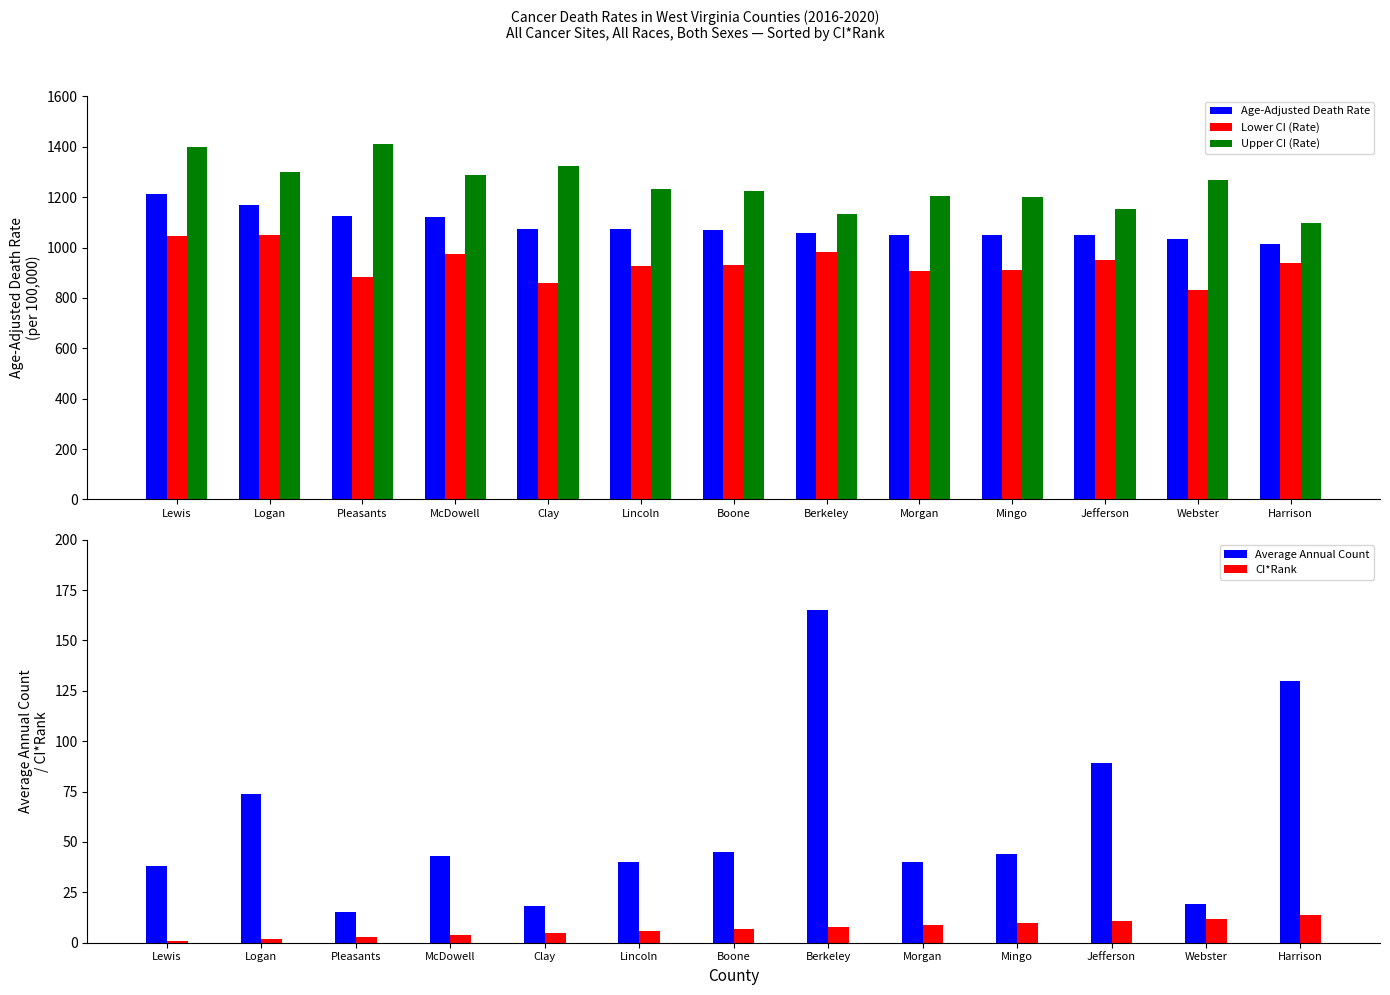

True or false: Age-Adjusted Death Rate has a value of 558.1 at Pleasants.

False